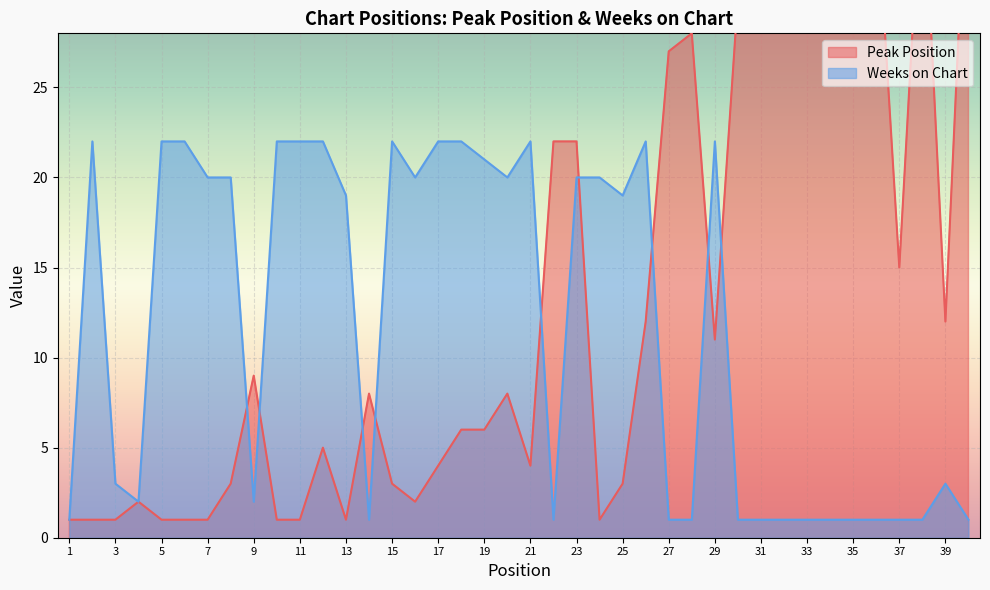

Which series changed the most between 24 and 36?

Peak Position